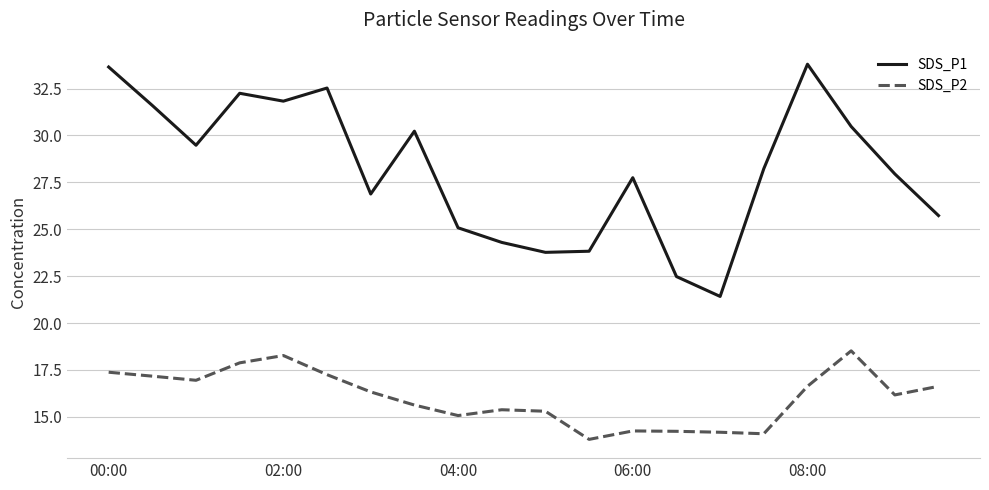

True or false: SDS_P1 and SDS_P2 cross at least once.

False